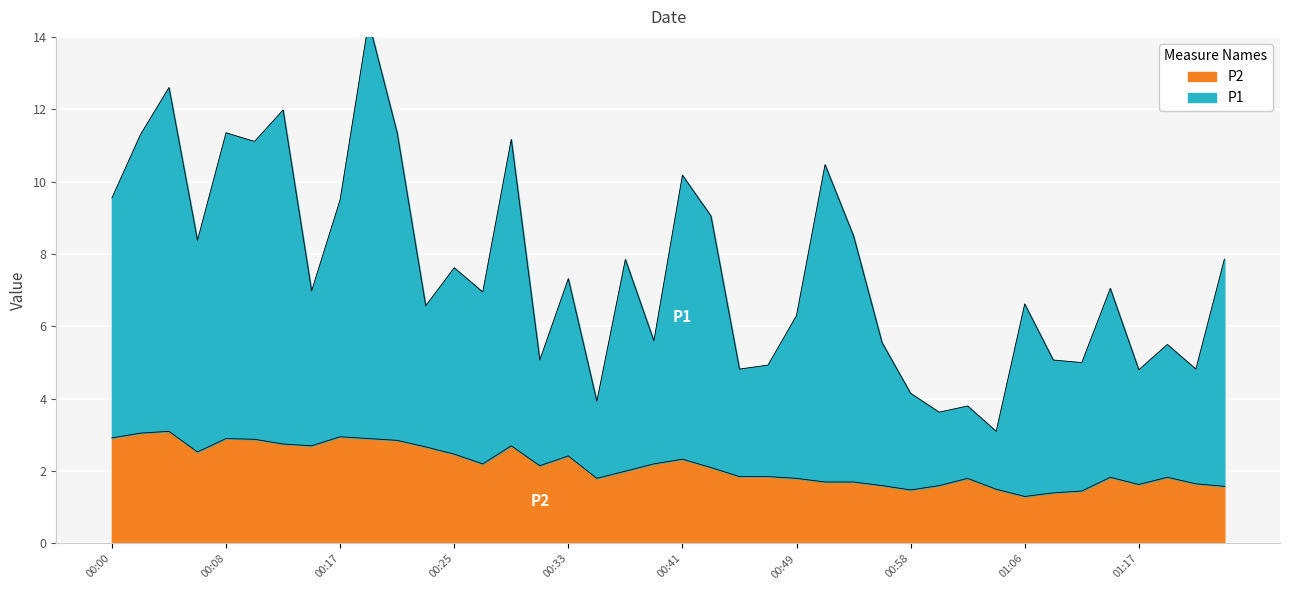

True or false: P1 and P2 cross at least once.

False